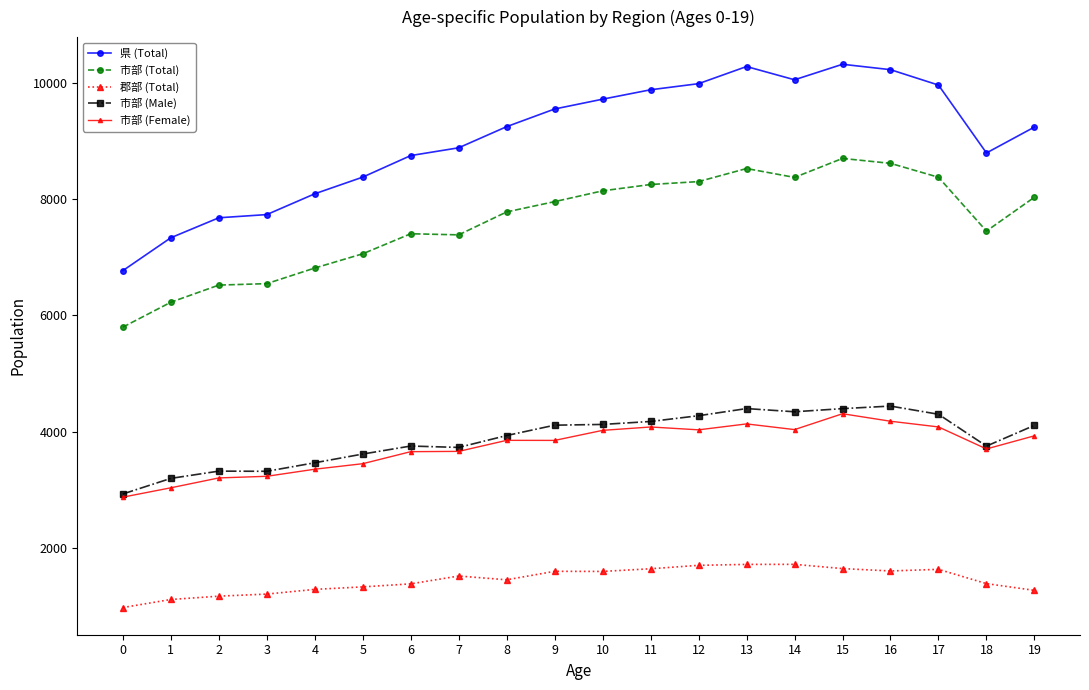

At how many categories does at least one series exceed 2371?

20